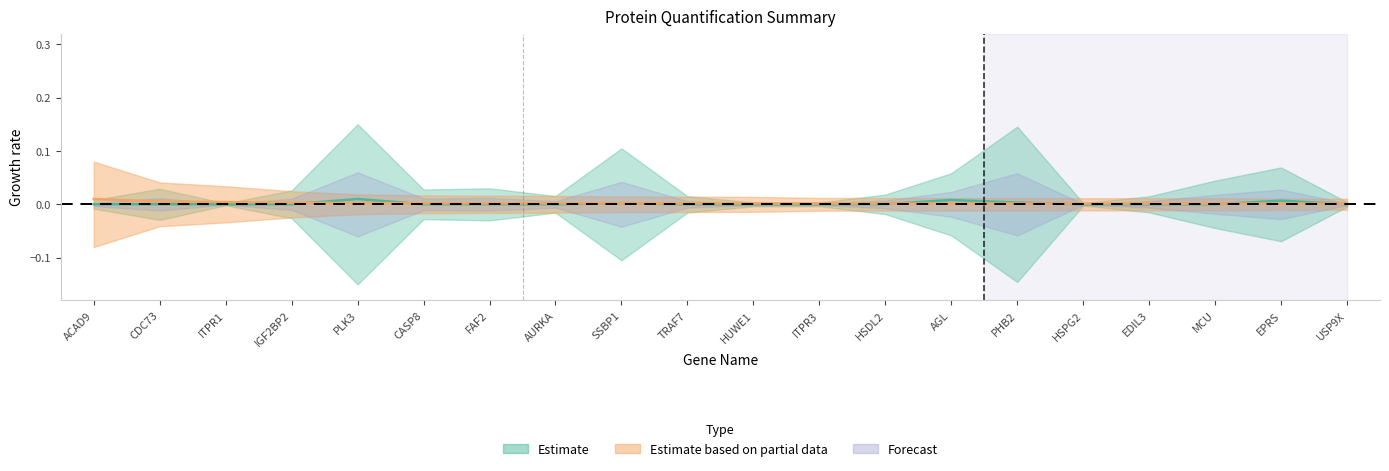

True or false: Ratio line has more than 1 points higher than both neighbors.

False